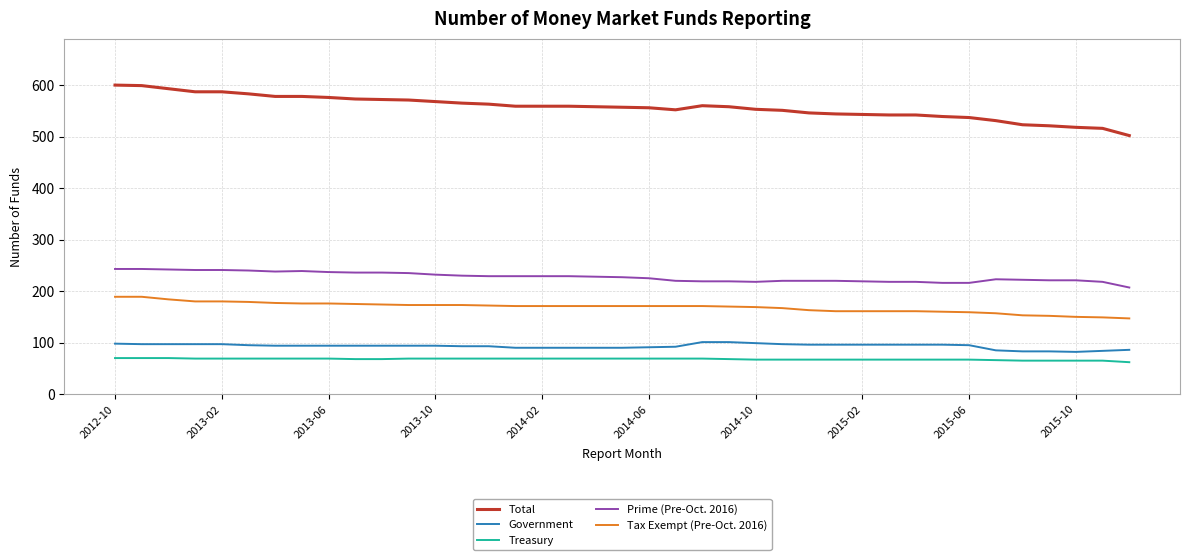

Rank the series by their maximum value, from highest to lowest.

Total, Prime (Pre-Oct. 2016), Tax Exempt (Pre-Oct. 2016), Government, Treasury